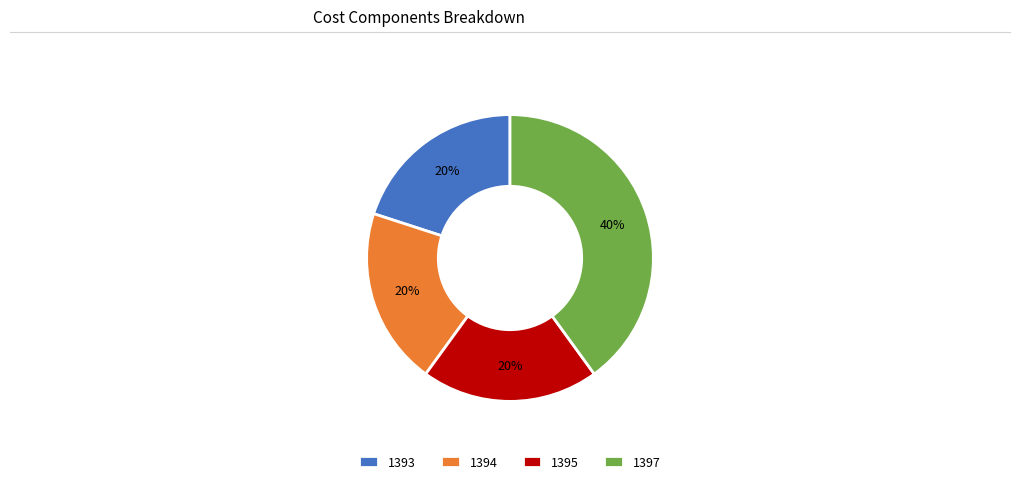

How many segments does this pie chart have?

4